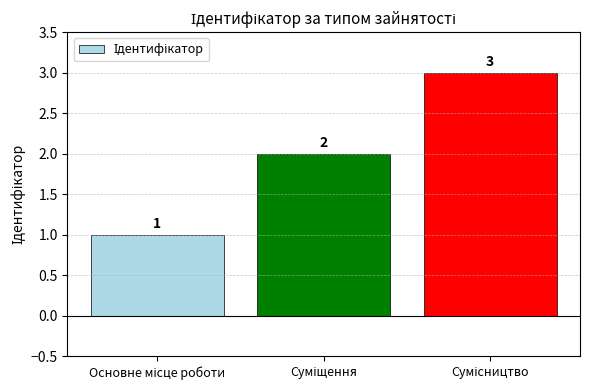

What is the value of the 3rd bar from the left?

3